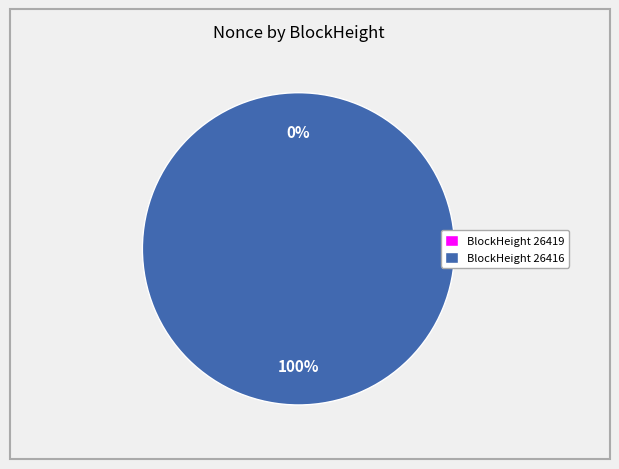

What is the change in value from 26419 to 26416?

+839